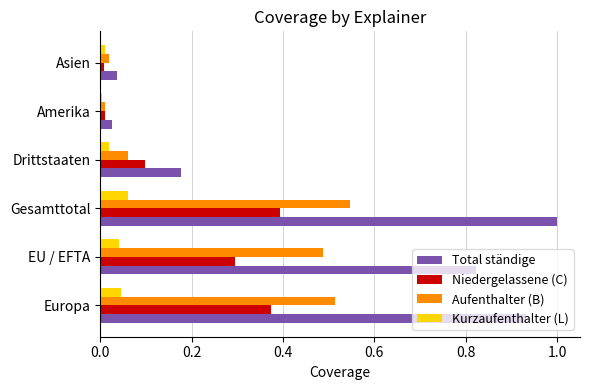

The Kurzaufenthalter (L) series shows 0.0 at Amerika. True or false?

True